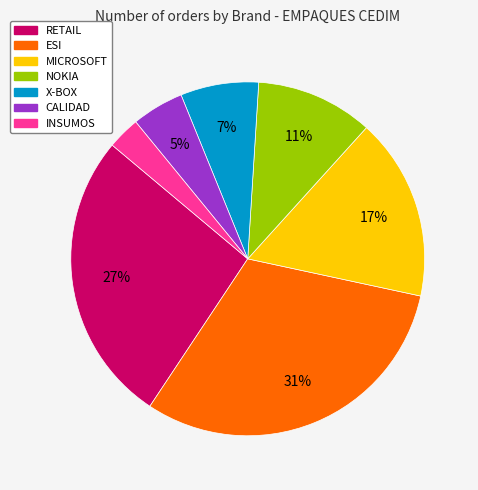

To the nearest percent, what portion does ESI represent?

31%